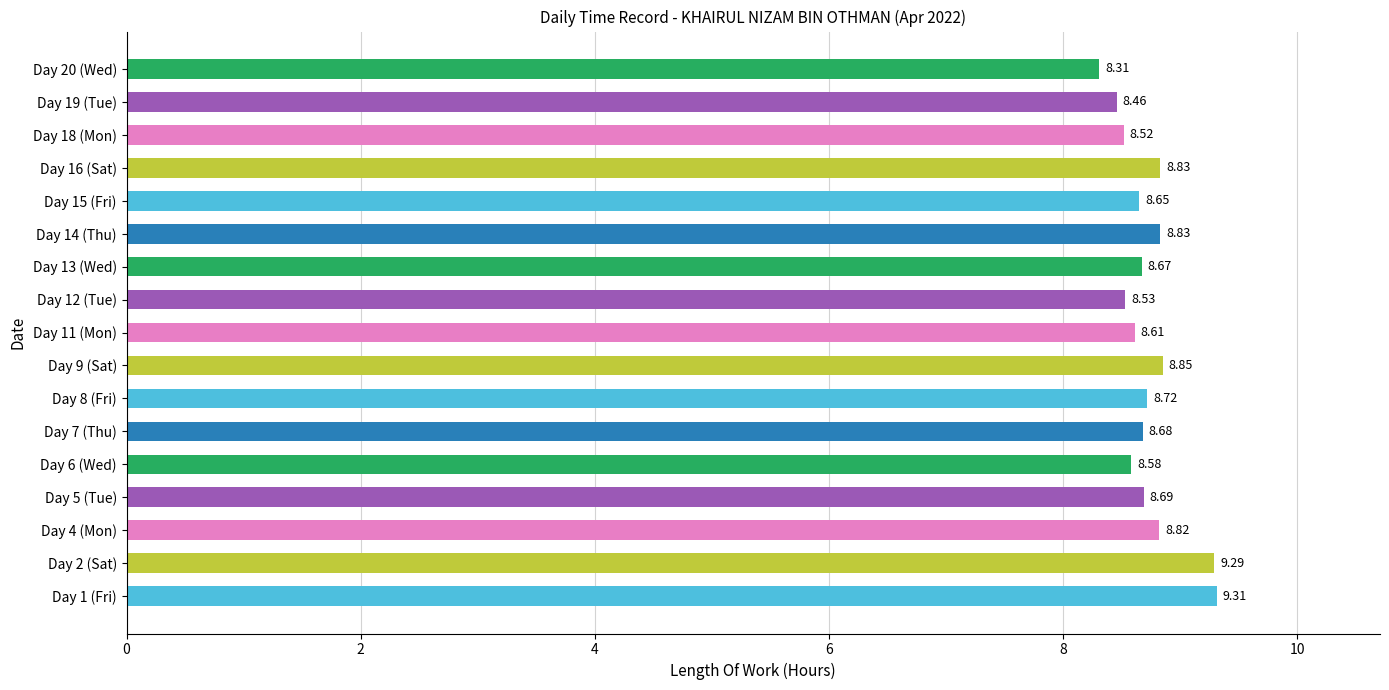

What is the difference between the maximum and minimum values?

1.0